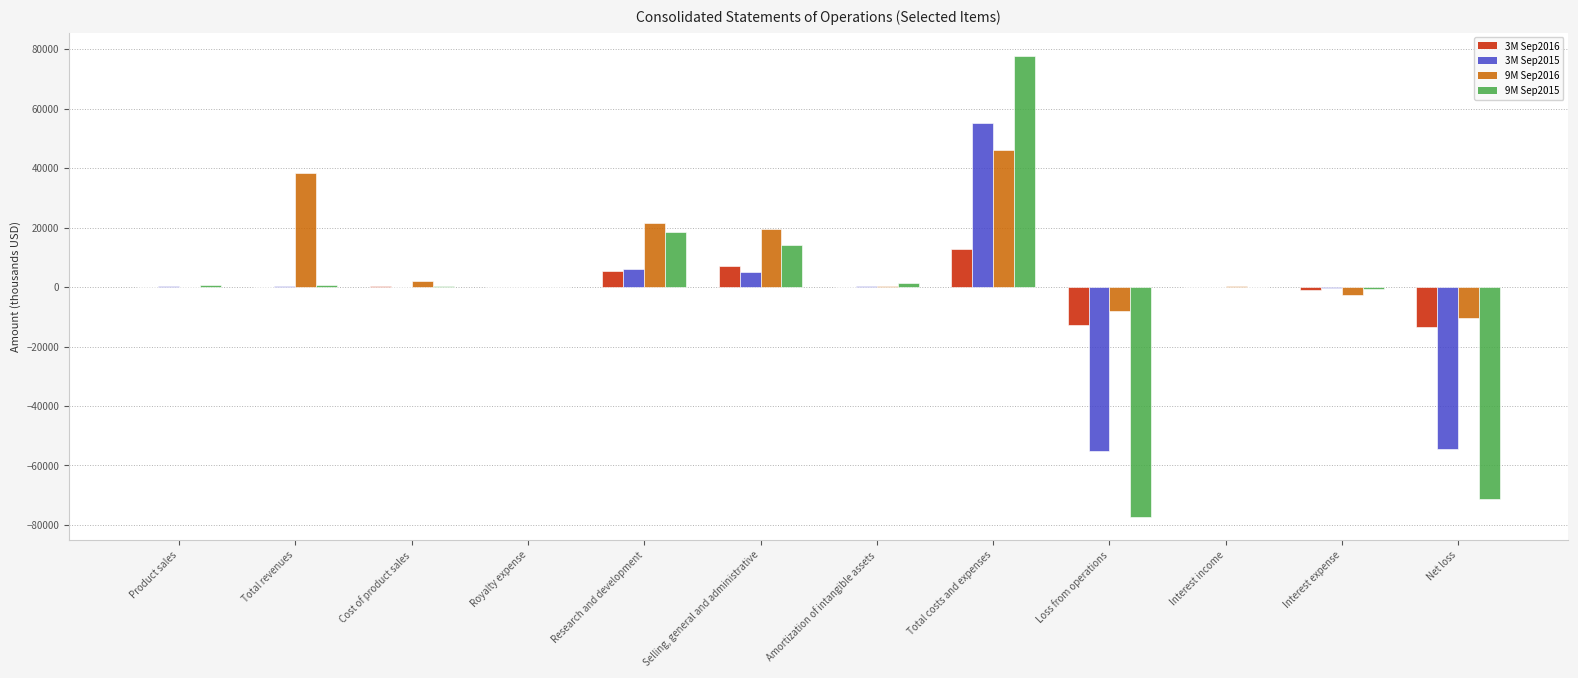

The value of 3M Sep2015 at Total costs and expenses is 55236. True or false?

True